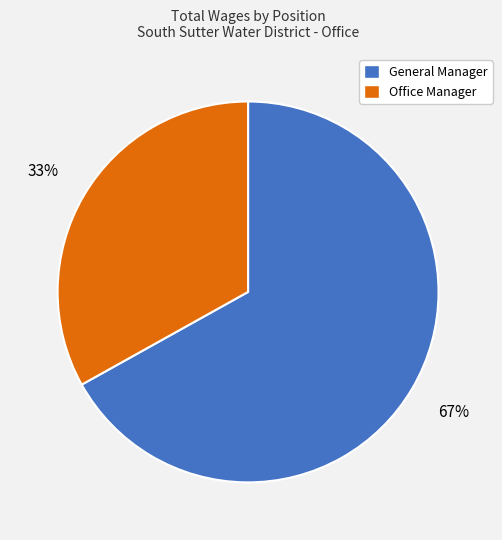

Rank the categories by value from lowest to highest.

Office Manager, General Manager